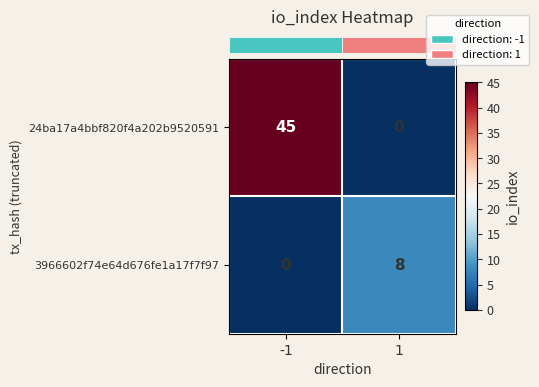

List the series in order of their peak value, lowest first.

3966602f74e64d676fe1a17f7f97, 24ba17a4bbf820f4a202b9520591